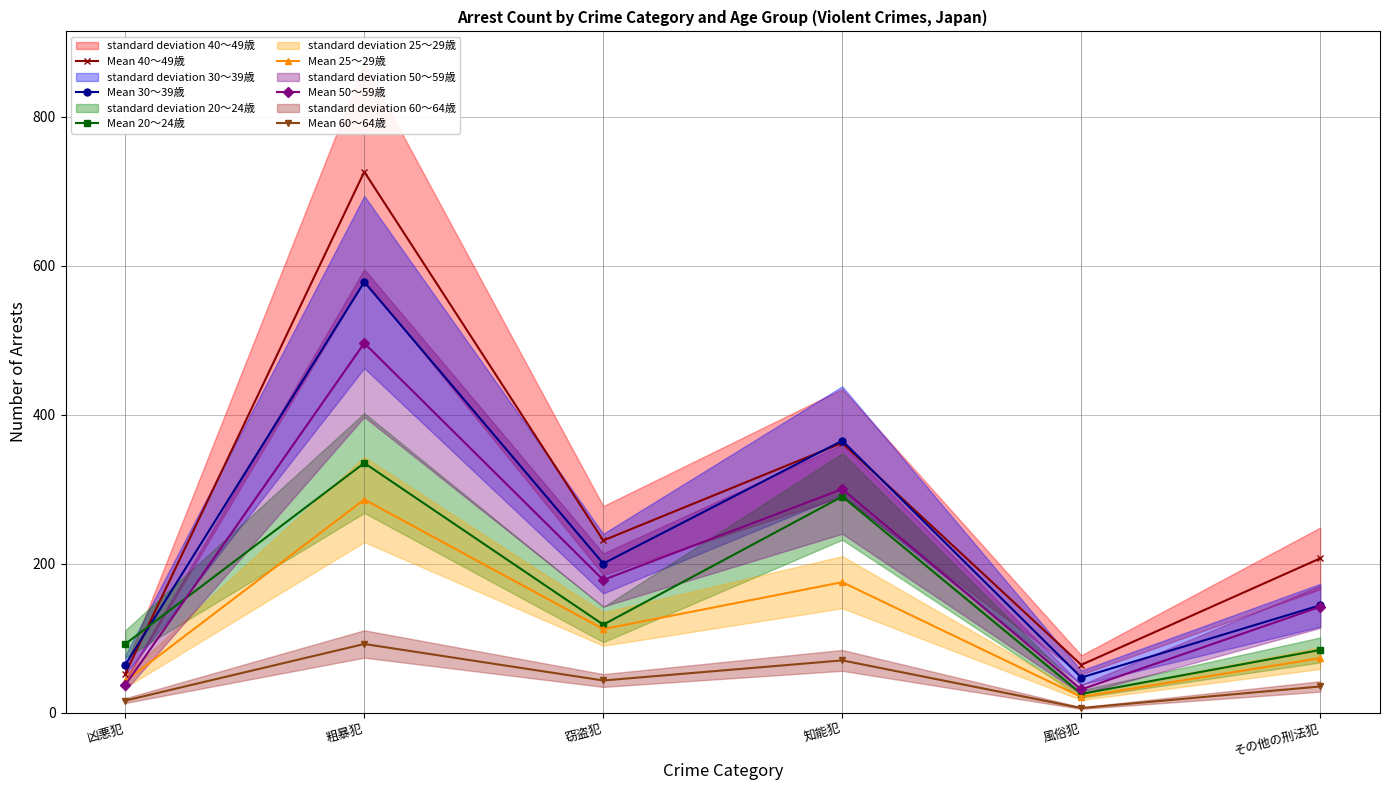

Reading left to right, transcribe all the data shown in this chart.

Mean 40～49歳: 凶悪犯=52	粗暴犯=726	窃盗犯=231	知能犯=362	風俗犯=64	その他の刑法犯=207
Mean 30～39歳: 凶悪犯=64	粗暴犯=578	窃盗犯=200	知能犯=365	風俗犯=47	その他の刑法犯=144
Mean 20～24歳: 凶悪犯=92	粗暴犯=335	窃盗犯=118	知能犯=290	風俗犯=25	その他の刑法犯=84
Mean 25～29歳: 凶悪犯=42	粗暴犯=286	窃盗犯=112	知能犯=175	風俗犯=21	その他の刑法犯=73
Mean 50～59歳: 凶悪犯=37	粗暴犯=496	窃盗犯=178	知能犯=300	風俗犯=31	その他の刑法犯=142
Mean 60～64歳: 凶悪犯=16	粗暴犯=92	窃盗犯=43	知能犯=70	風俗犯=6	その他の刑法犯=35